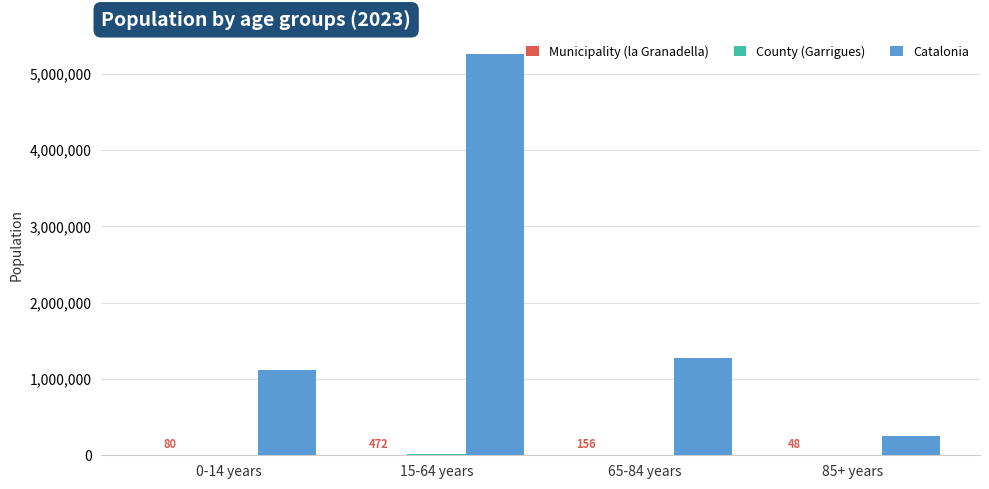

At which category is the sum across all series the highest?

15-64 years